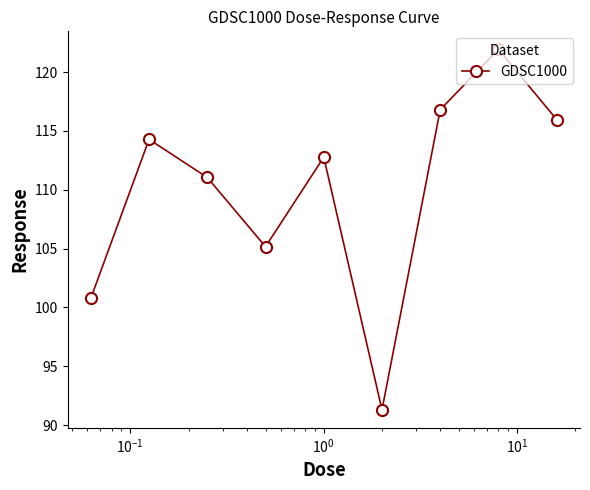

What is the maximum value shown in the chart?

121.9